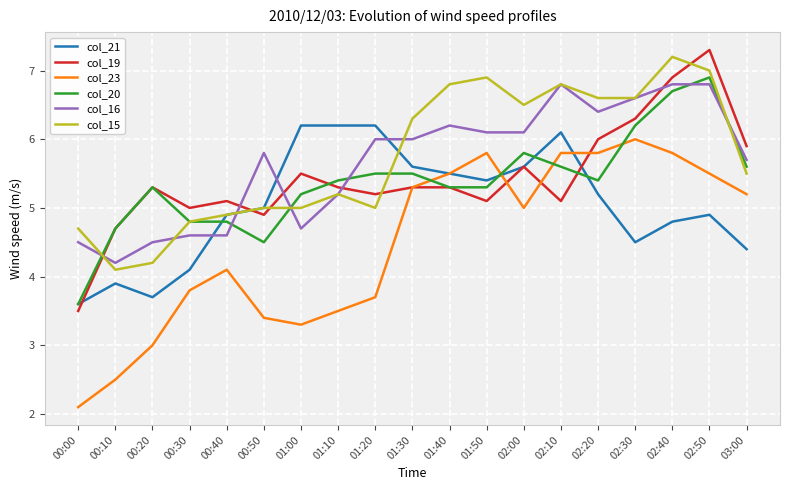

The value of col_20 at 00:50 is 1.7. True or false?

False